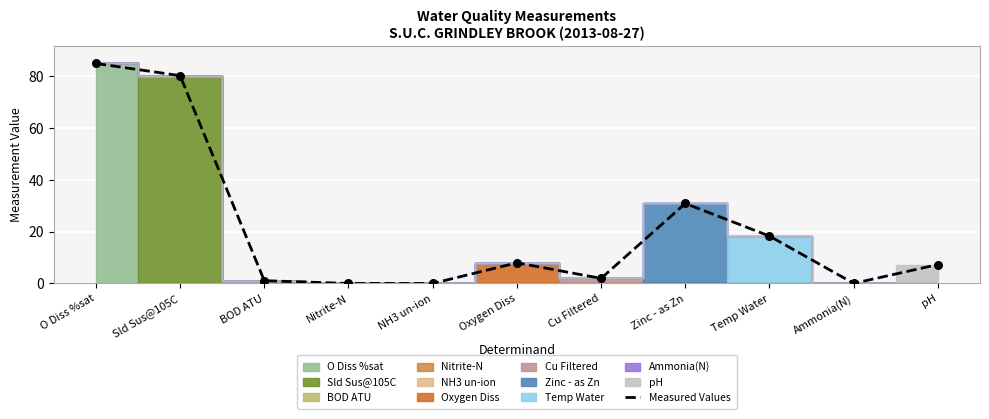

Between Sld Sus@105C and NH3 un-ion, which is larger?

Sld Sus@105C